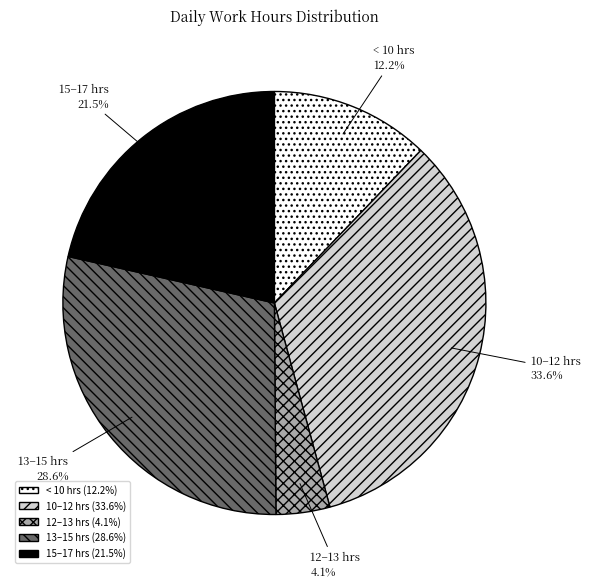

Between < 10 hrs and 10–12 hrs, which is larger?

10–12 hrs